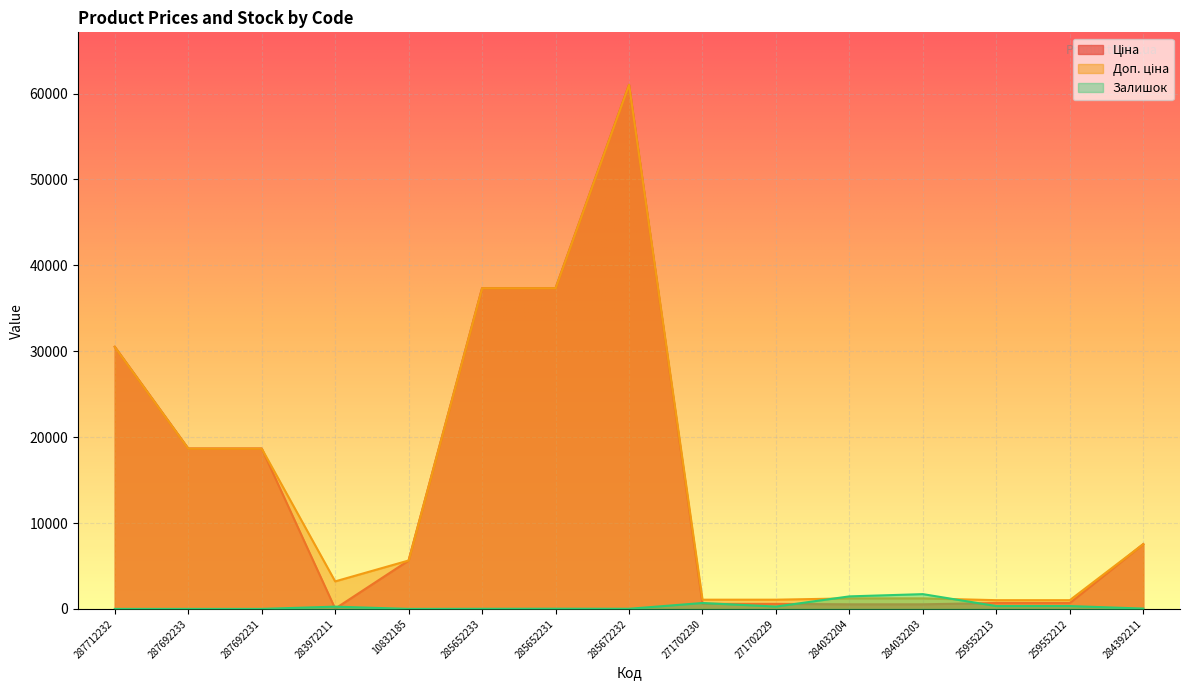

Which series has the widest spread of values?

Ціна